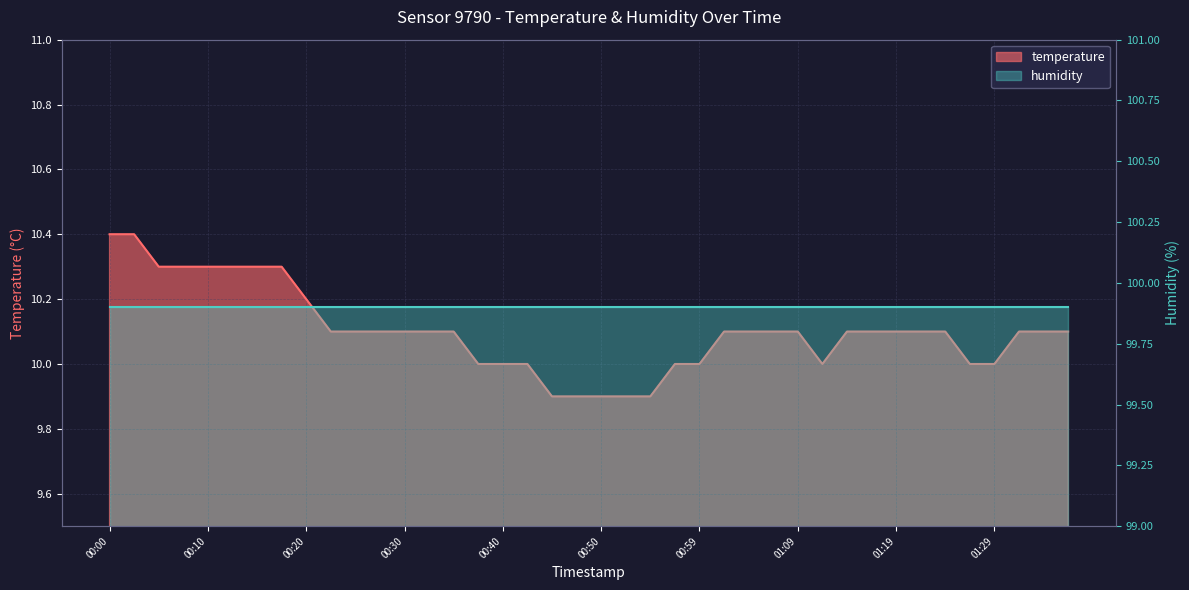

The chart shows a value of 5.9 at 01:24. True or false?

False